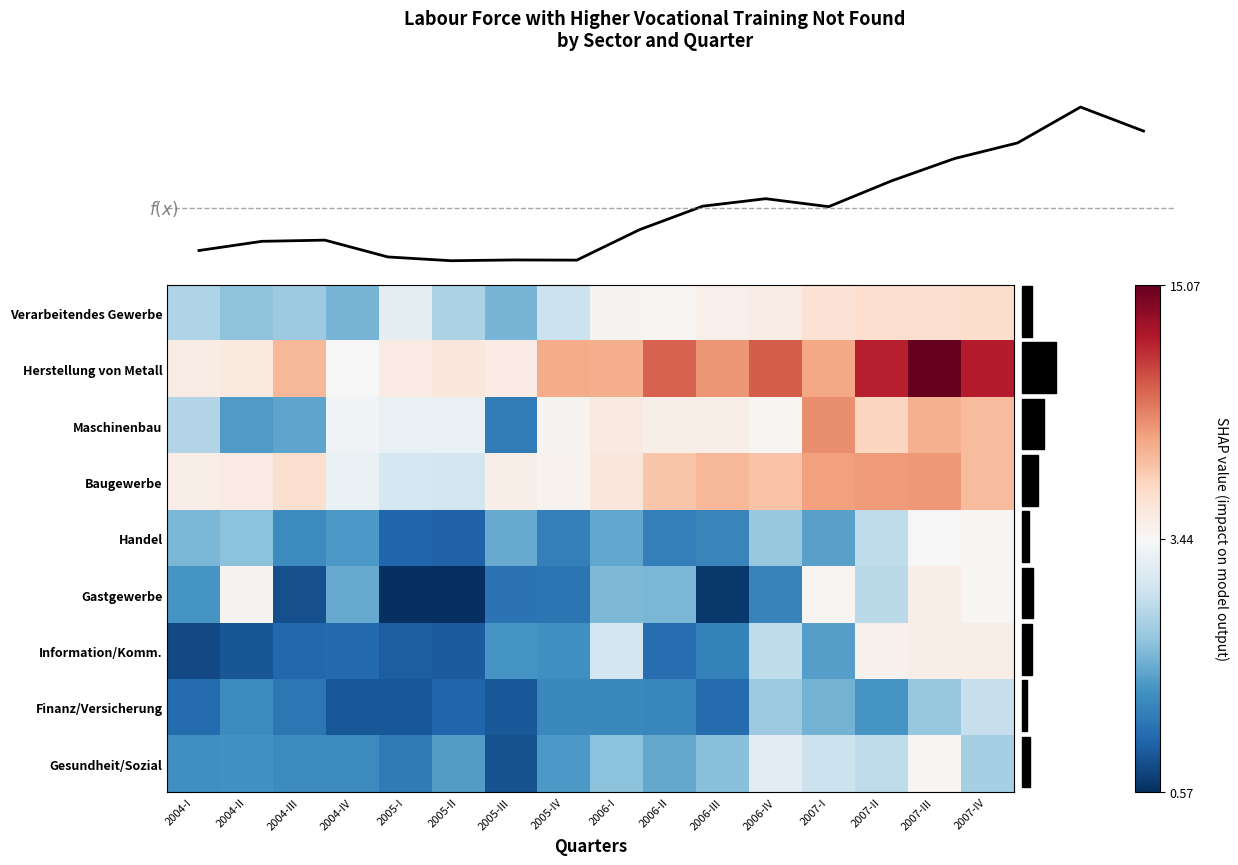

At which category is the sum across all series the highest?

2007-III